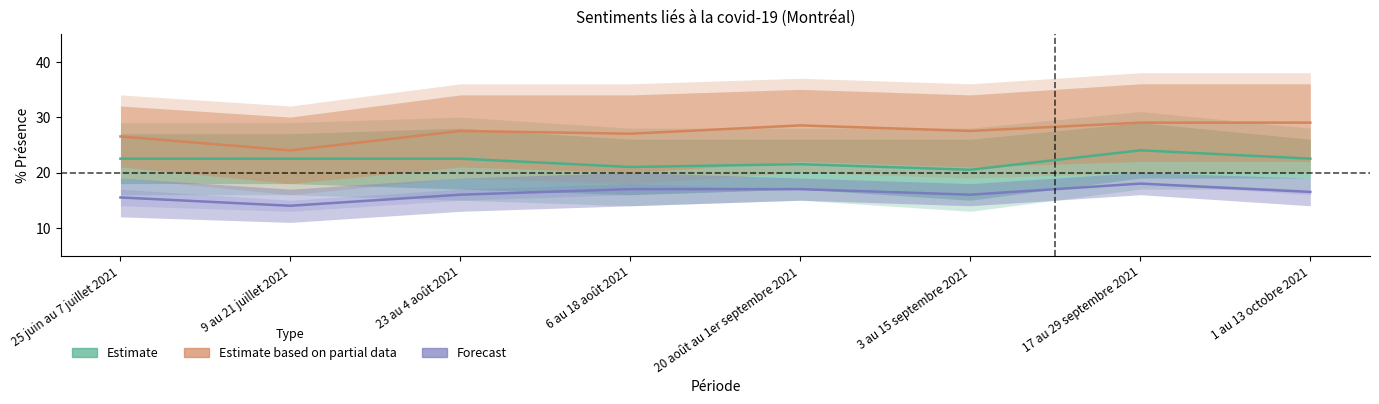

Is it true that Estimate based on partial data equals 27.5 at 3 au 15 septembre 2021?

True